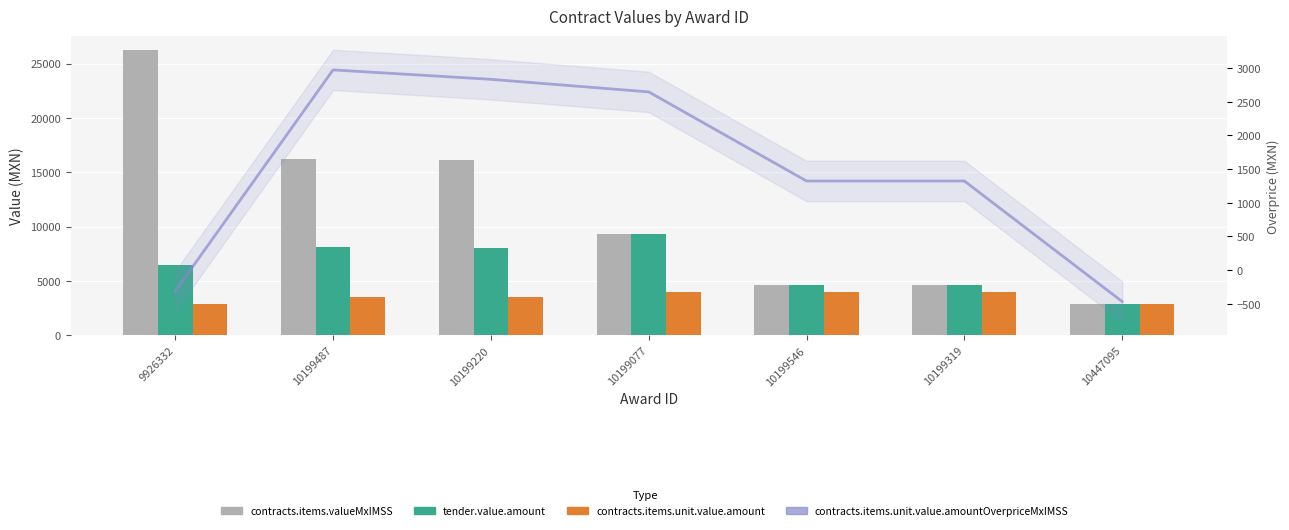

Reading left to right, what are all the values shown in this chart?

contracts.items.valueMxIMSS: 9926332=26220.0	10199487=16240.0	10199220=16100.0	10199077=9280.0	10199546=4640.0	10199319=4640.0	10447095=2850.0
tender.value.amount: 9926332=6451.5	10199487=8120.0	10199220=8050.0	10199077=9280.0	10199546=4640.0	10199319=4640.0	10447095=2850.0
contracts.items.unit.value.amount: 9926332=2850.0	10199487=3500.0	10199220=3500.0	10199077=4000.0	10199546=4000.0	10199319=4000.0	10447095=2850.0
contracts.items.unit.value.amountOverpriceMxIMSS: 9926332=-313.3	10199487=2973.3	10199220=2833.3	10199077=2646.7	10199546=1323.3	10199319=1323.3	10447095=-466.7